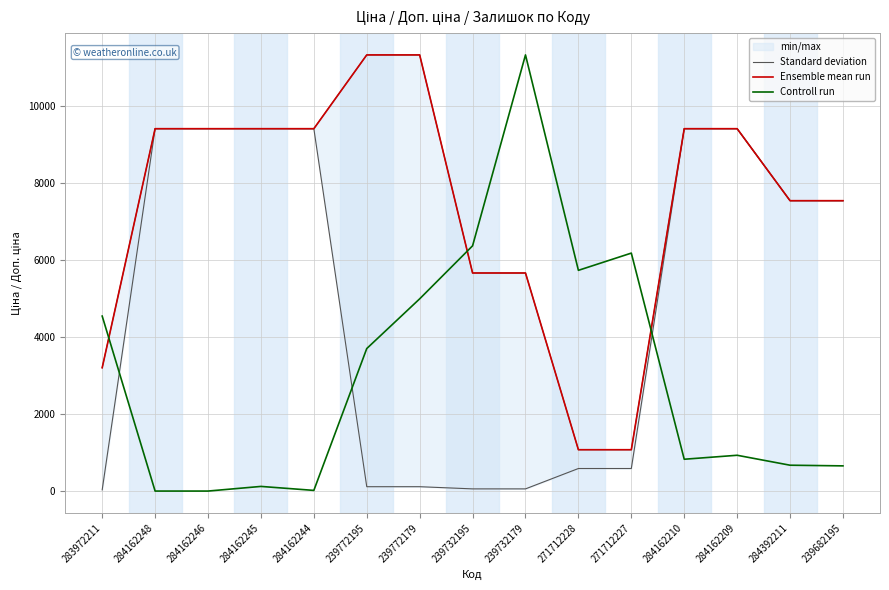

How many values in the Standard deviation series exceed 7545?

8